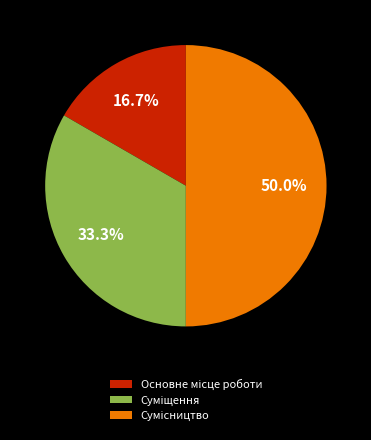

What percentage do Основне місце роботи and Сумісництво together represent?

66.7%